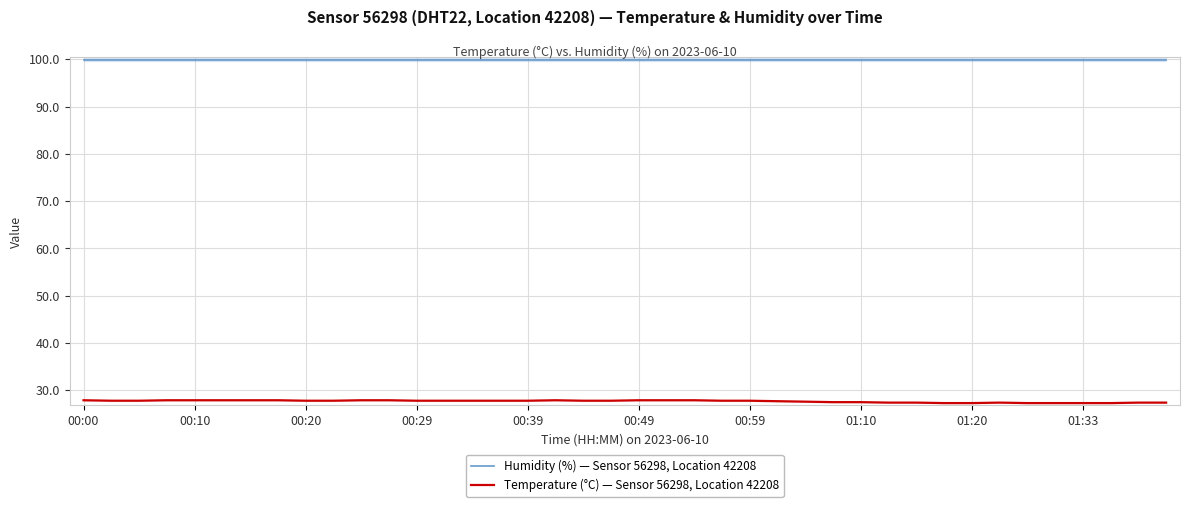

Reading left to right, list all the values displayed in this chart.

Humidity (%) — Sensor 56298, Location 42208: 99.9	99.9	99.9	99.9	99.9	99.9	99.9	99.9	99.9	99.9	99.9	99.9	99.9	99.9	99.9	99.9	99.9	99.9	99.9	99.9	99.9	99.9	99.9	99.9	99.9	99.9	99.9	99.9	99.9	99.9	99.9	99.9	99.9	99.9	99.9	99.9	99.9	99.9	99.9	99.9
Temperature (°C) — Sensor 56298, Location 42208: 27.9	27.8	27.8	27.9	27.9	27.9	27.9	27.9	27.8	27.8	27.9	27.9	27.8	27.8	27.8	27.8	27.8	27.9	27.8	27.8	27.9	27.9	27.9	27.8	27.8	27.7	27.6	27.5	27.5	27.4	27.4	27.3	27.3	27.4	27.3	27.3	27.3	27.3	27.4	27.4